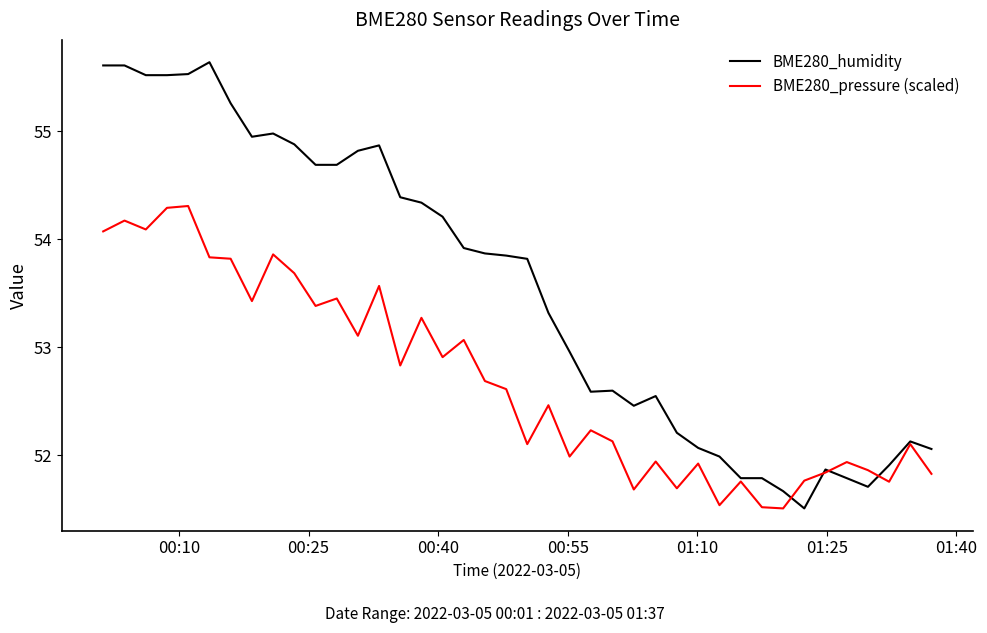

List the series in order of their peak value, highest first.

BME280_humidity, BME280_pressure (scaled)